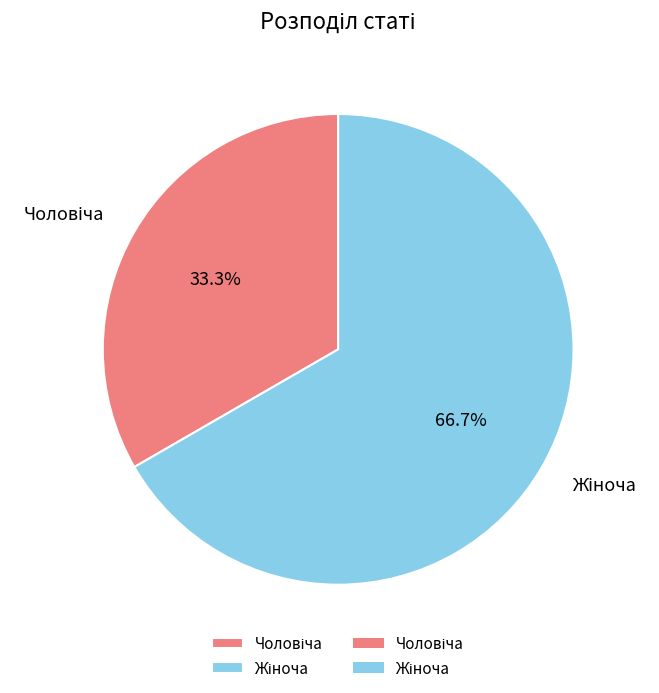

To the nearest percent, what is the difference between the largest and smallest slice percentages?

33%